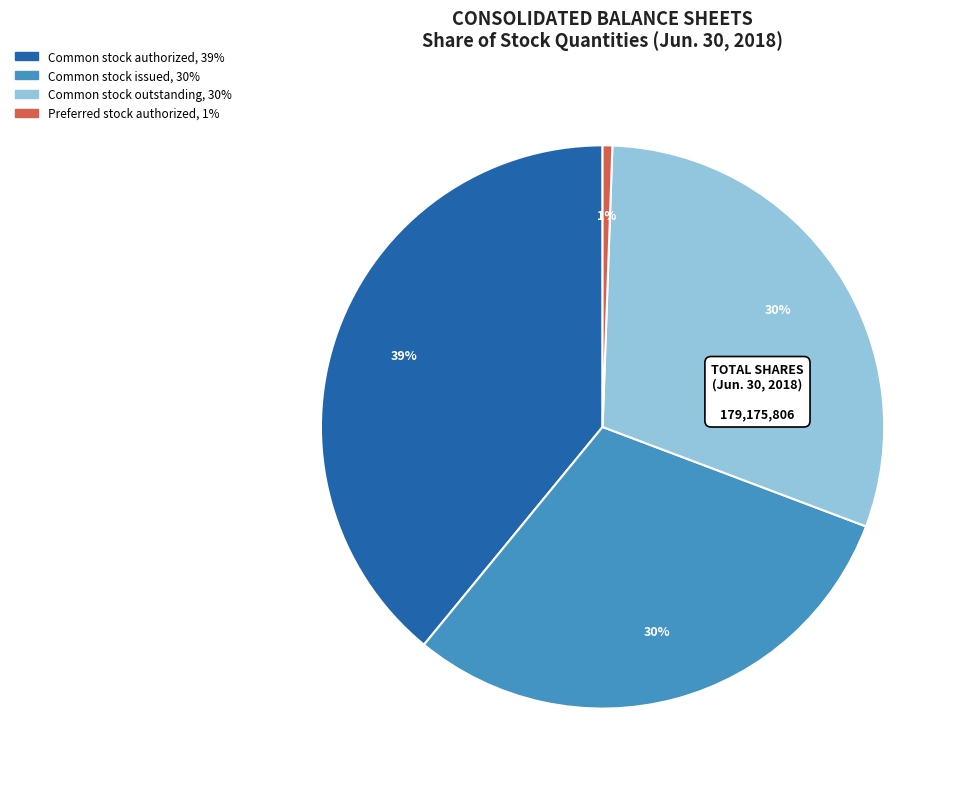

Does any single category account for the majority?

No